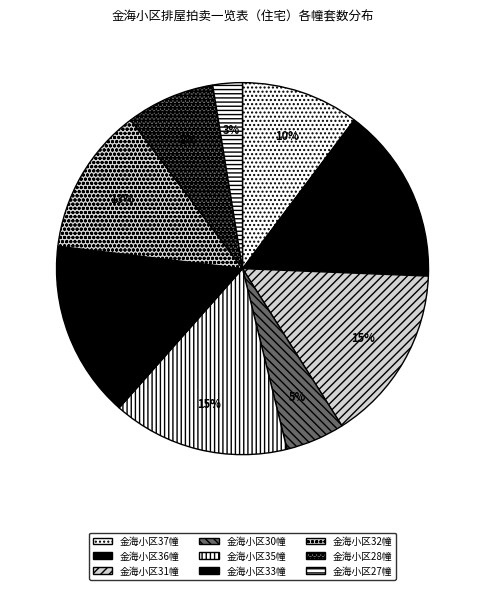

Do 金海小区31幢 and 金海小区27幢 together represent more than half of the pie?

No